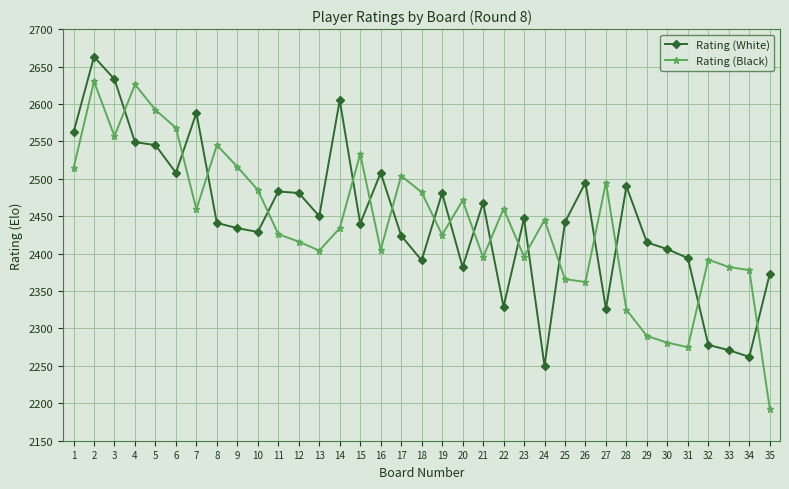

What is the value of the Rating (White) point at the 14th from the left?

2605